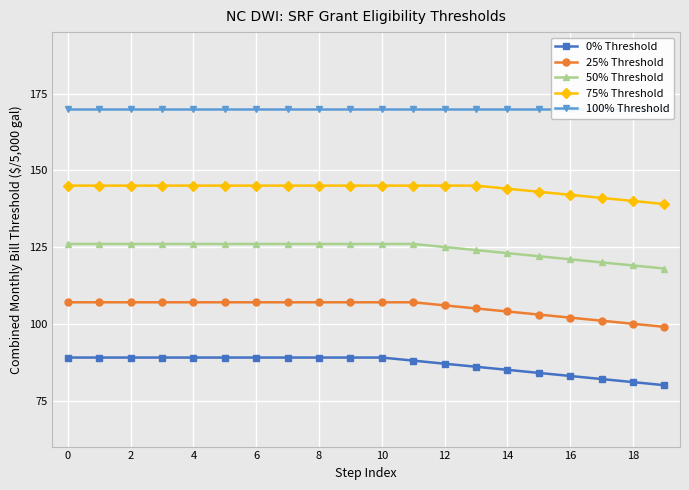

Read the 75% Threshold value at 18.

140